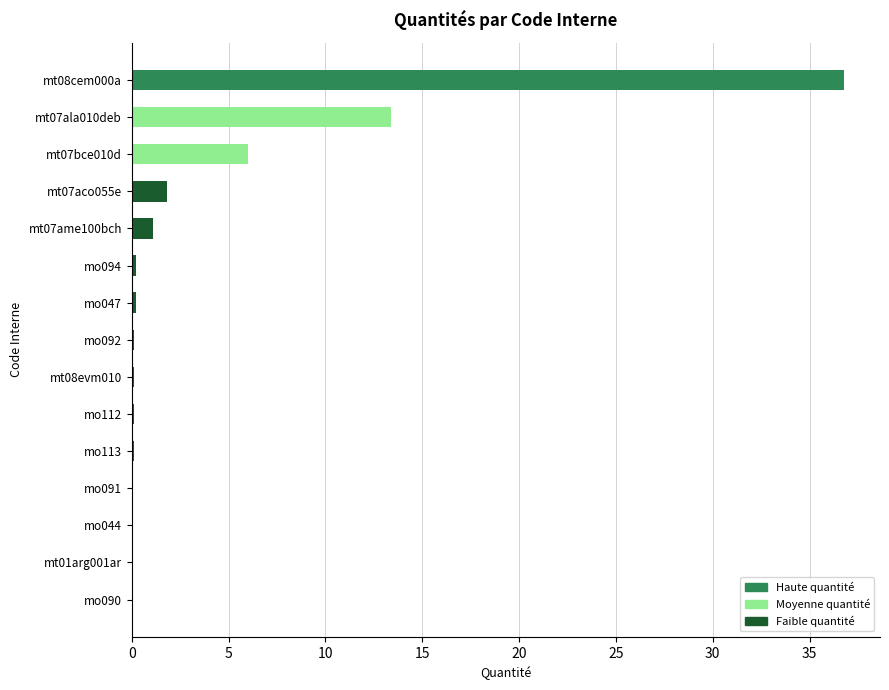

True or false: the data shows 0.1 at mo044.

True